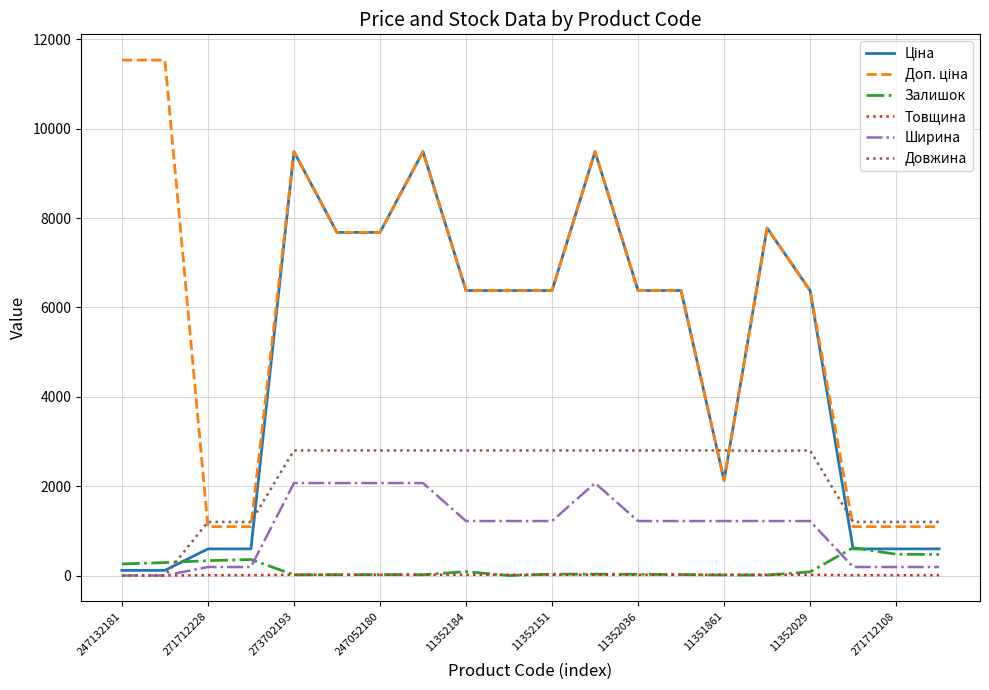

How many lines are shown in the chart?

6